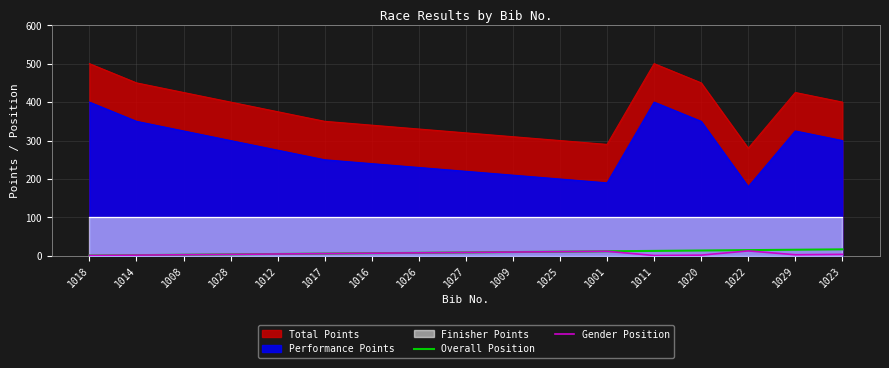

The value of Gender Position at 1008 is 2. True or false?

False